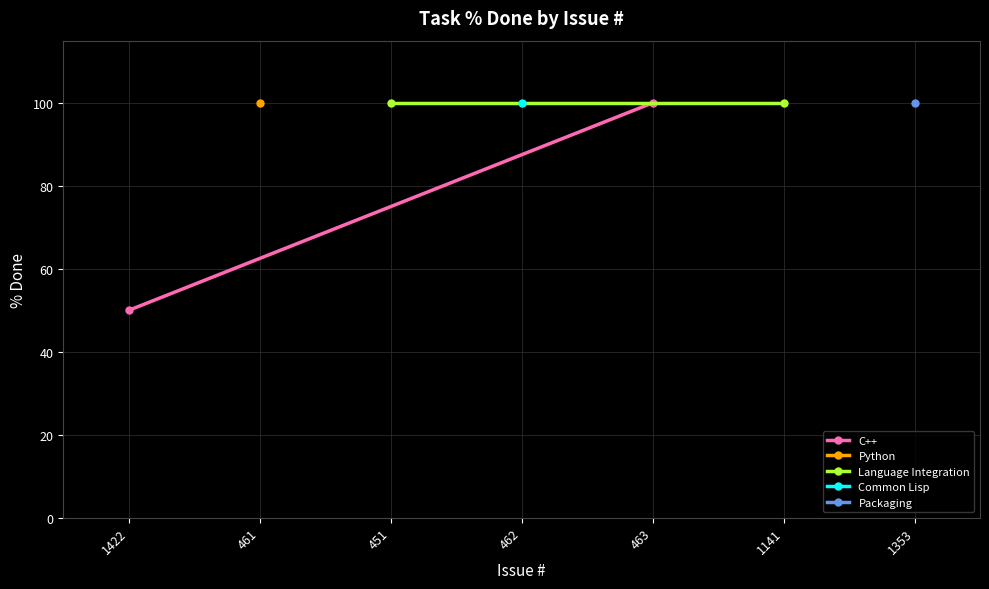

At which category is the sum across all series the highest?

461